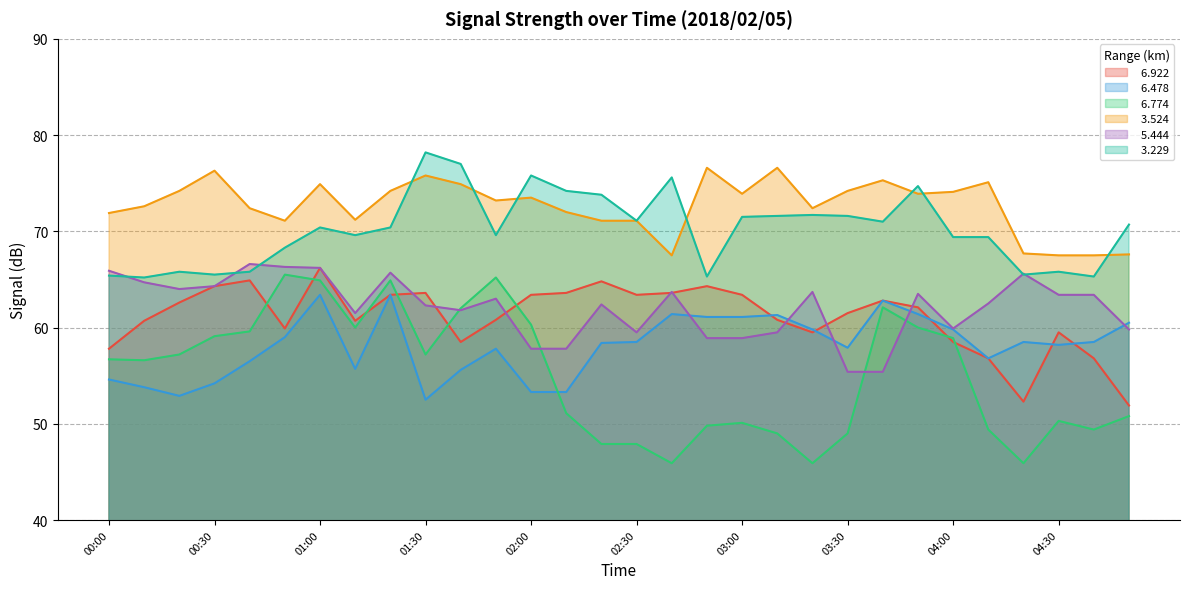

Reading right to left, transcribe all the data shown in this chart.

  6.922: 51.9	56.8	59.5	52.3	56.8	58.5	62.1	62.8	61.5	59.5	60.8	63.4	64.3	63.6	63.4	64.8	63.6	63.4	60.8	58.5	63.6	63.4	60.7	66.2	59.9	64.9	64.3	62.6	60.7	57.8
  6.478: 60.5	58.5	58.2	58.5	56.8	59.8	61.4	62.8	57.9	59.8	61.3	61.1	61.1	61.4	58.5	58.4	53.3	53.3	57.8	55.6	52.5	63.4	55.7	63.4	59.0	56.5	54.2	52.9	53.8	54.6
  6.774: 50.8	49.4	50.3	45.9	49.4	58.9	60.0	62.1	49.0	45.9	49.0	50.1	49.8	45.9	47.9	47.9	51.1	60.3	65.2	62.0	57.2	64.9	60.0	64.9	65.5	59.6	59.1	57.2	56.6	56.7
  3.524: 67.6	67.5	67.5	67.7	75.1	74.1	73.9	75.3	74.2	72.4	76.6	73.9	76.6	67.5	71.1	71.1	72.0	73.5	73.2	74.9	75.8	74.2	71.2	74.9	71.1	72.4	76.3	74.2	72.6	71.9
  5.444: 59.8	63.4	63.4	65.6	62.5	59.9	63.5	55.4	55.4	63.7	59.5	58.9	58.9	63.7	59.5	62.4	57.8	57.8	63.0	61.8	62.3	65.7	61.5	66.2	66.3	66.6	64.3	64.0	64.7	65.9
  3.229: 70.7	65.3	65.8	65.5	69.4	69.4	74.7	71.0	71.6	71.7	71.6	71.5	65.3	75.6	71.1	73.8	74.2	75.8	69.6	77.0	78.2	70.4	69.6	70.4	68.3	65.8	65.5	65.8	65.2	65.4